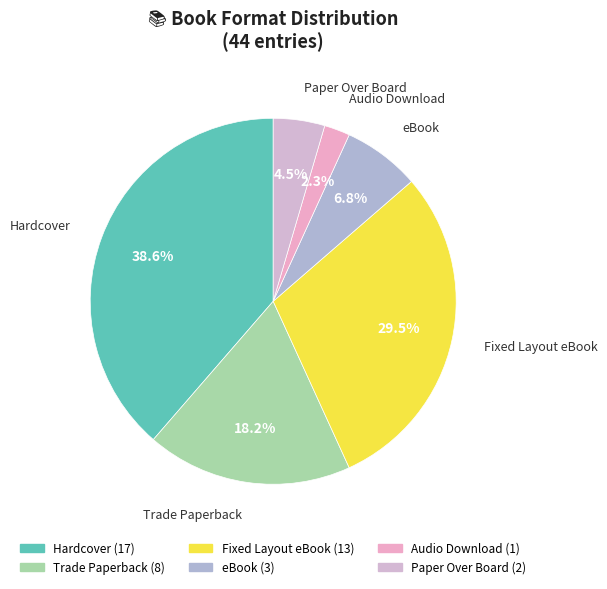

How many slices are in this pie chart?

6